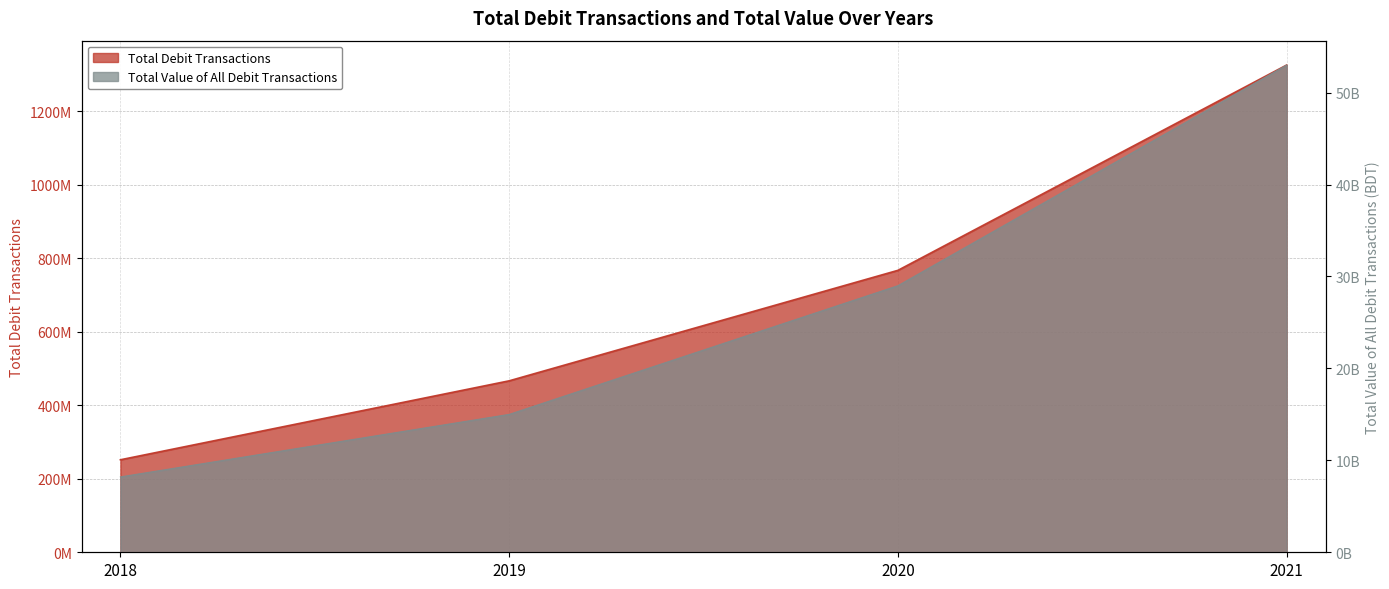

What is the difference between the maximum and minimum values in the Total Debit Transactions series?

1074306237